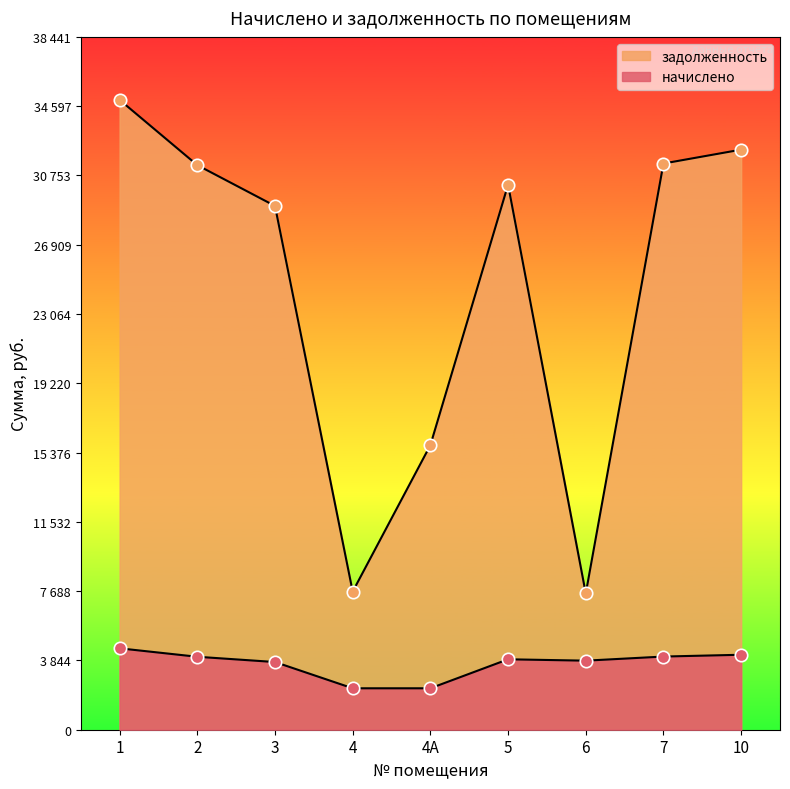

Which series has the largest total across all categories?

задолженность